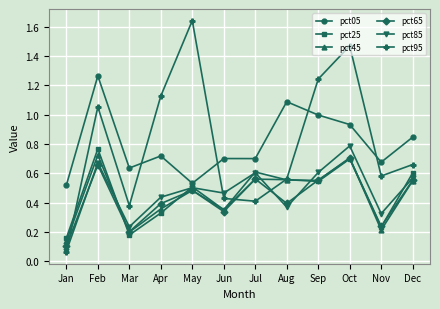

Is it true that pct45 equals 0.4 at Jun?

True